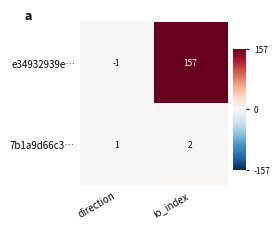

What value does the e34932939e… series have at io_index, to the nearest 10?

160